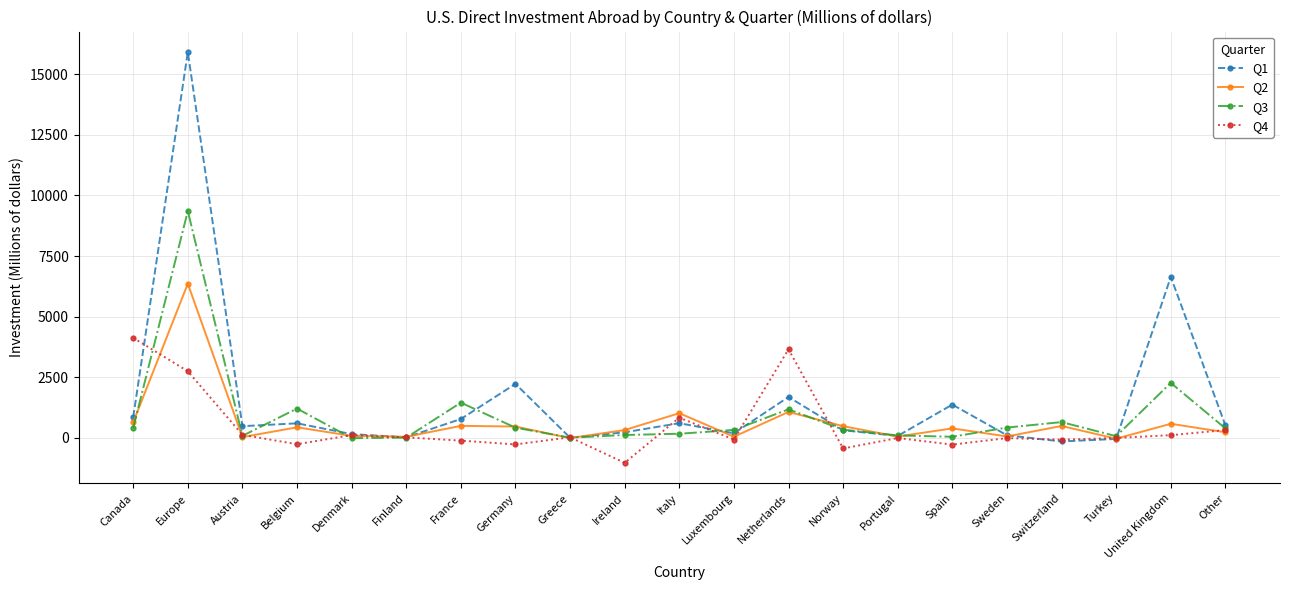

Rank the series by their average value, from lowest to highest.

Q4, Q2, Q3, Q1